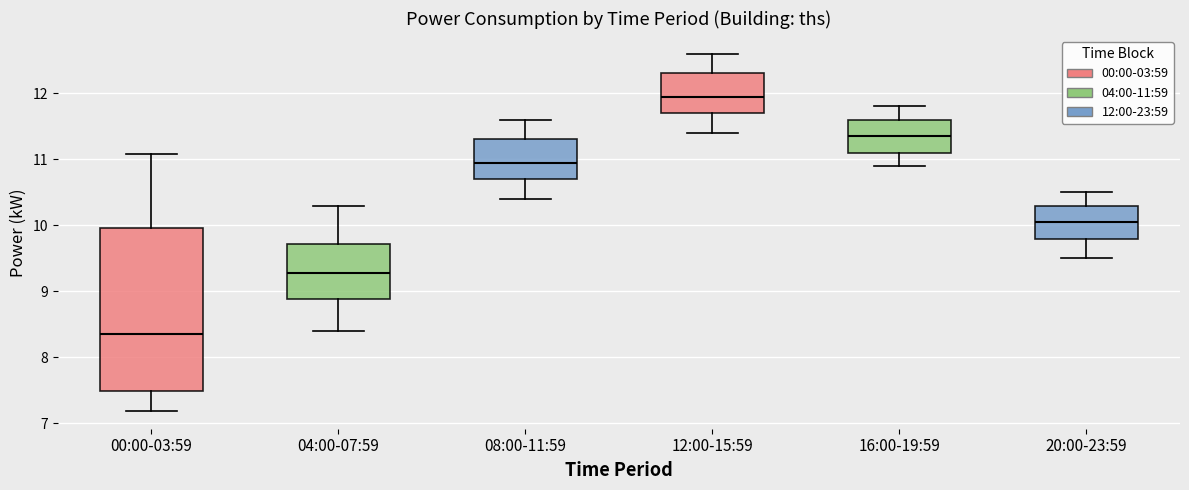

Reading left to right, read every box against the y-axis: the position of its median line, the range the box covers, and the ends of its whiskers. The values are not printed on the chart, so give them approximately, as read against the axis.

00:00-03:59: median 8.4, box 7.5 to 10.0, whiskers 7.2 to 11.1
04:00-07:59: median 9.3, box 8.9 to 9.7, whiskers 8.4 to 10.3
08:00-11:59: median 11.0, box 10.7 to 11.3, whiskers 10.4 to 11.6
12:00-15:59: median 12.0, box 11.7 to 12.3, whiskers 11.4 to 12.6
16:00-19:59: median 11.4, box 11.1 to 11.6, whiskers 10.9 to 11.8
20:00-23:59: median 10.1, box 9.8 to 10.3, whiskers 9.5 to 10.5